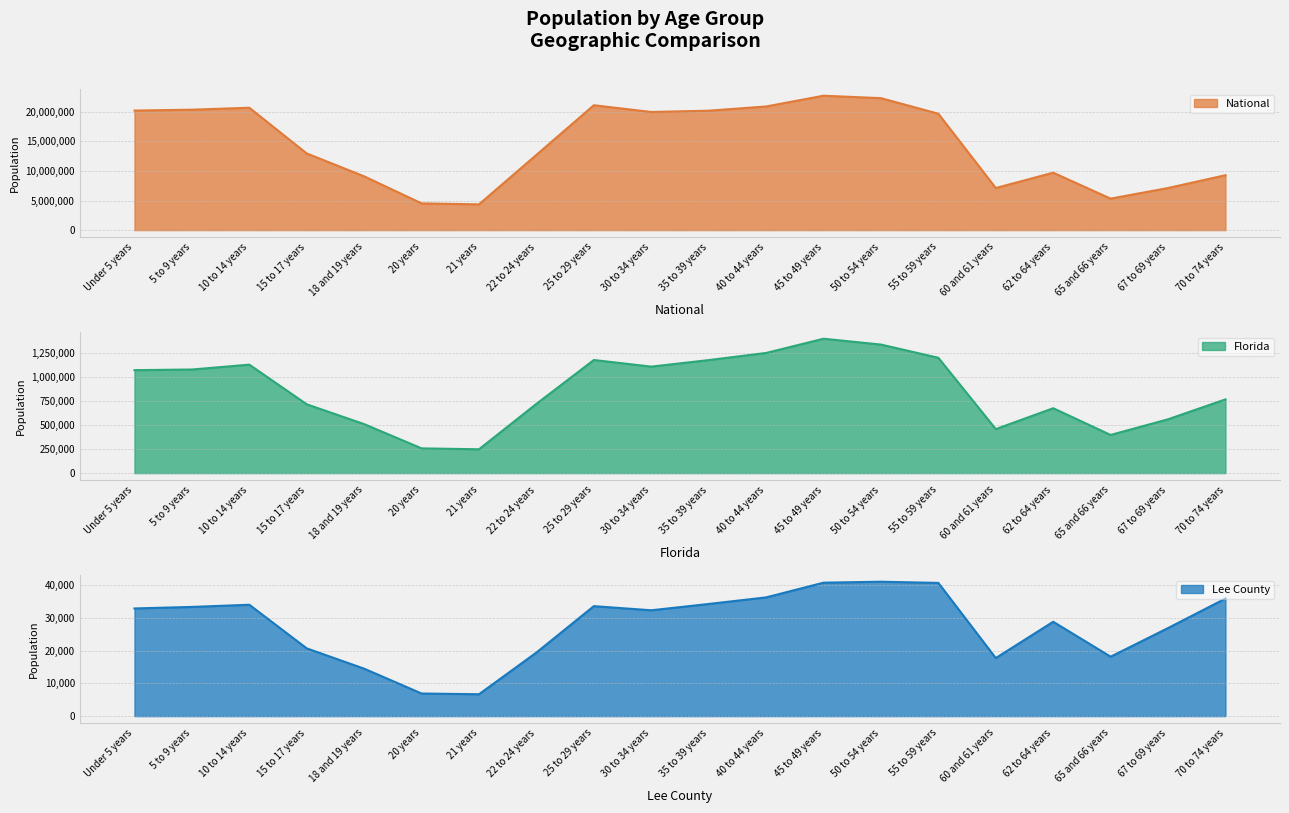

What is the maximum value shown in the chart?

22708591